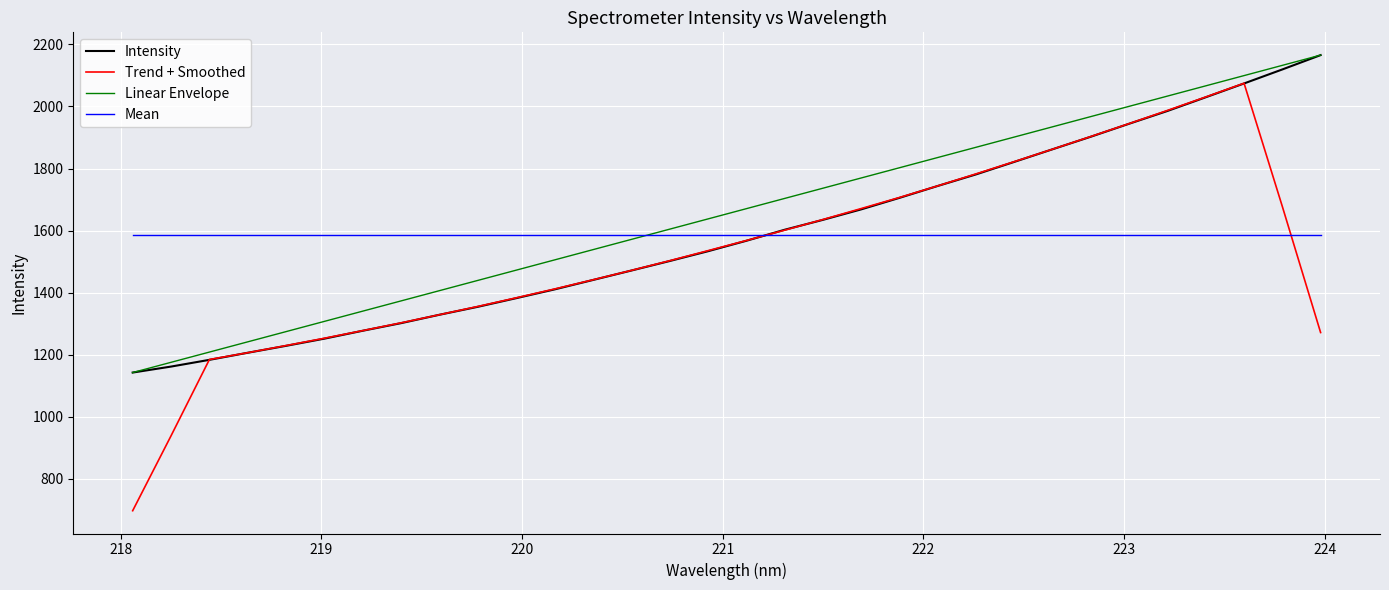

How many times do Mean and Intensity cross each other?

1